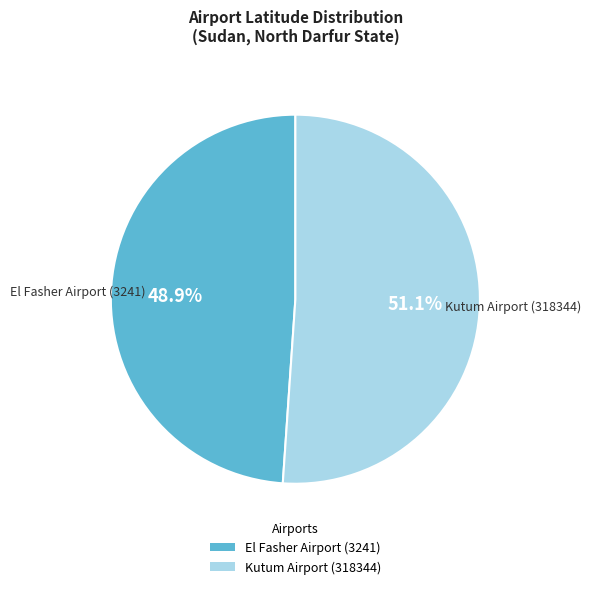

Is Kutum Airport (318344) the majority of the pie?

Yes